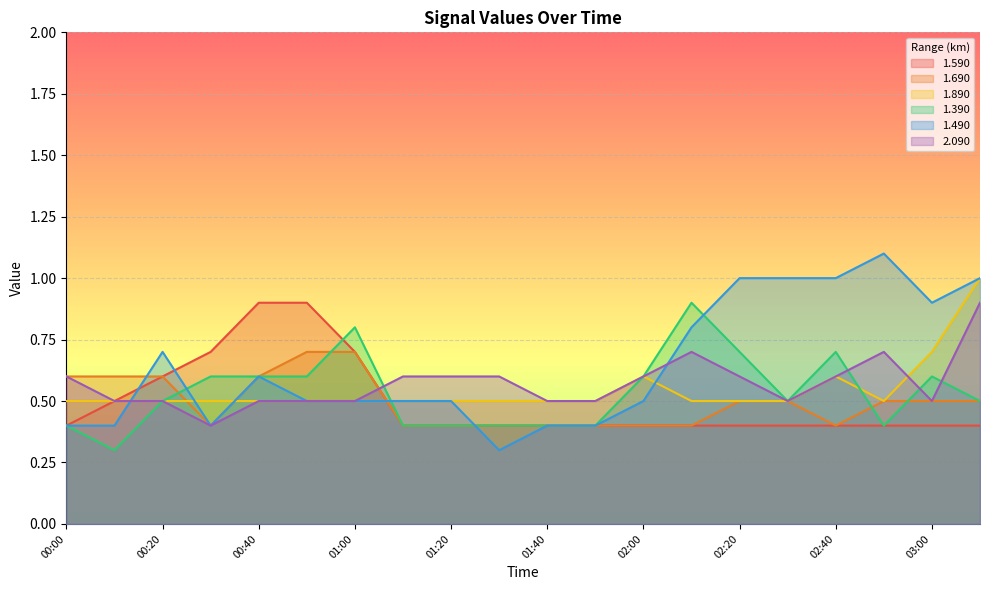

The 1.390 series shows 0.4 at 00:00. True or false?

True